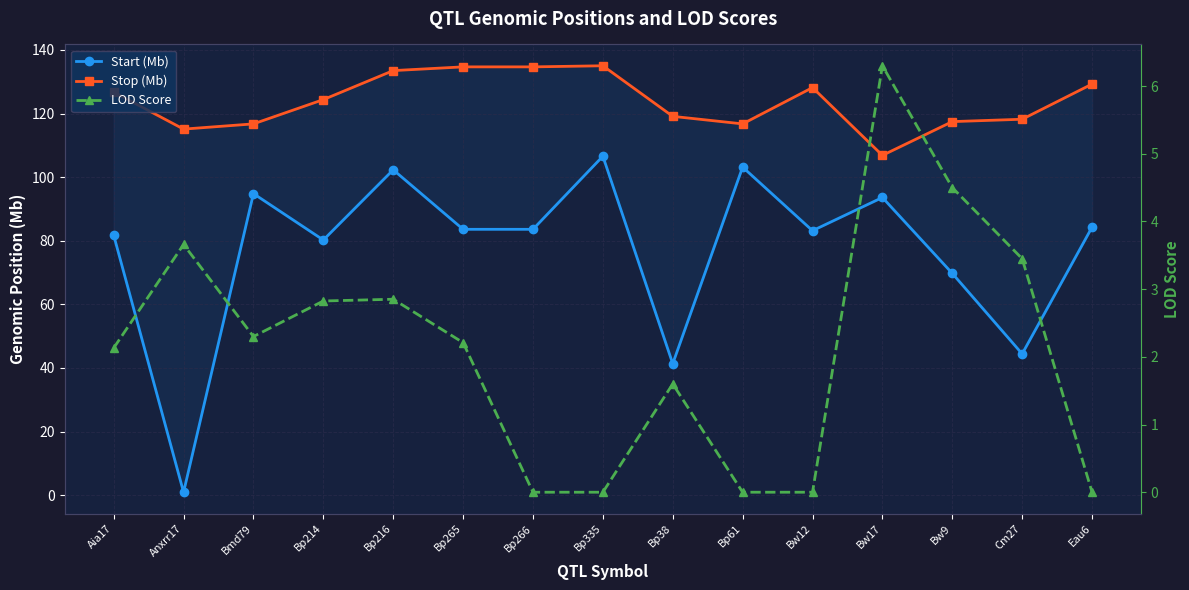

Reading left to right, transcribe all the data shown in this chart.

Start (Mb): Aia17=81.7	Anxrr17=0.9	Bmd79=94.8	Bp214=80.2	Bp216=102.3	Bp265=83.6	Bp266=83.6	Bp335=106.6	Bp38=41.3	Bp61=103.1	Bw12=83.2	Bw17=93.6	Bw9=69.7	Cm27=44.4	Eau6=84.3
Stop (Mb): Aia17=126.7	Anxrr17=115.1	Bmd79=116.7	Bp214=124.4	Bp216=133.5	Bp265=134.7	Bp266=134.7	Bp335=135.0	Bp38=119.1	Bp61=116.7	Bw12=128.2	Bw17=106.8	Bw9=117.5	Cm27=118.2	Eau6=129.3
LOD Score: Aia17=2.1	Anxrr17=3.7	Bmd79=2.3	Bp214=2.8	Bp216=2.9	Bp265=2.2	Bp266=0.0	Bp335=0.0	Bp38=1.6	Bp61=0.0	Bw12=0.0	Bw17=6.3	Bw9=4.5	Cm27=3.5	Eau6=0.0